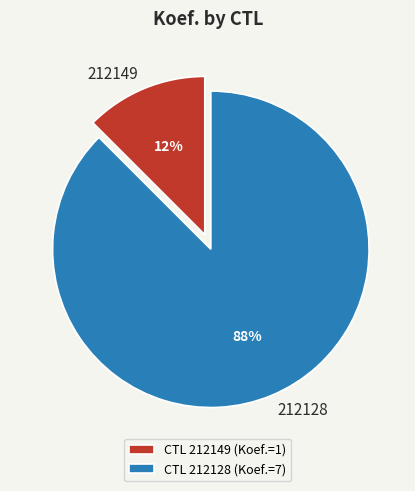

To the nearest percent, what is the average slice percentage?

50%